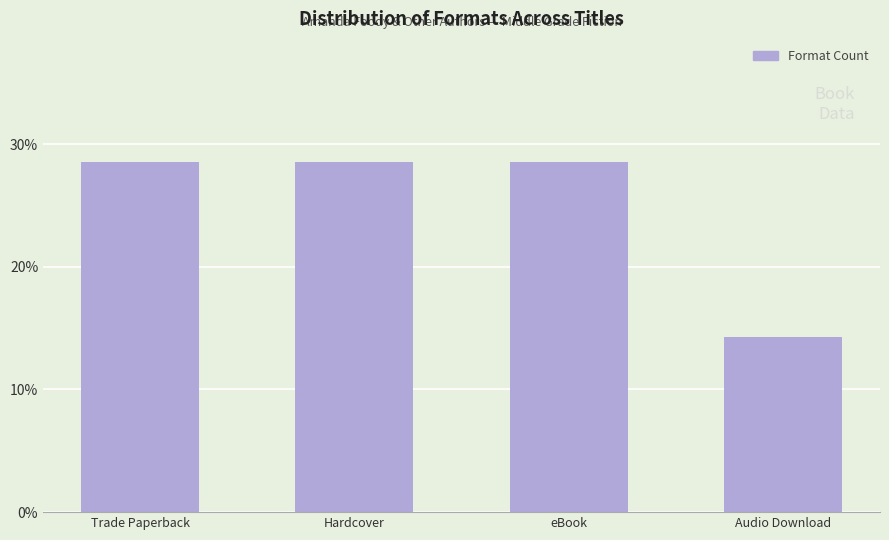

What is the greatest value displayed?

28.6